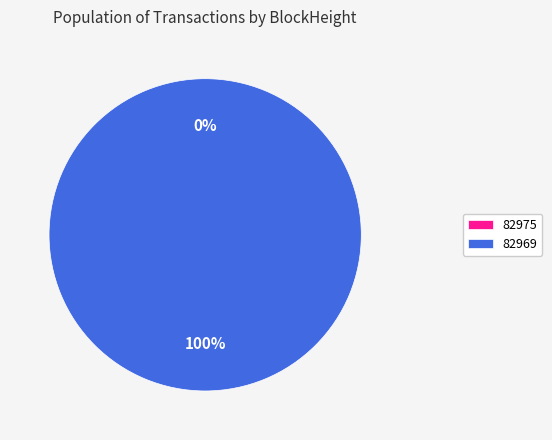

True or false: 82975 accounts for 1% of the total.

False